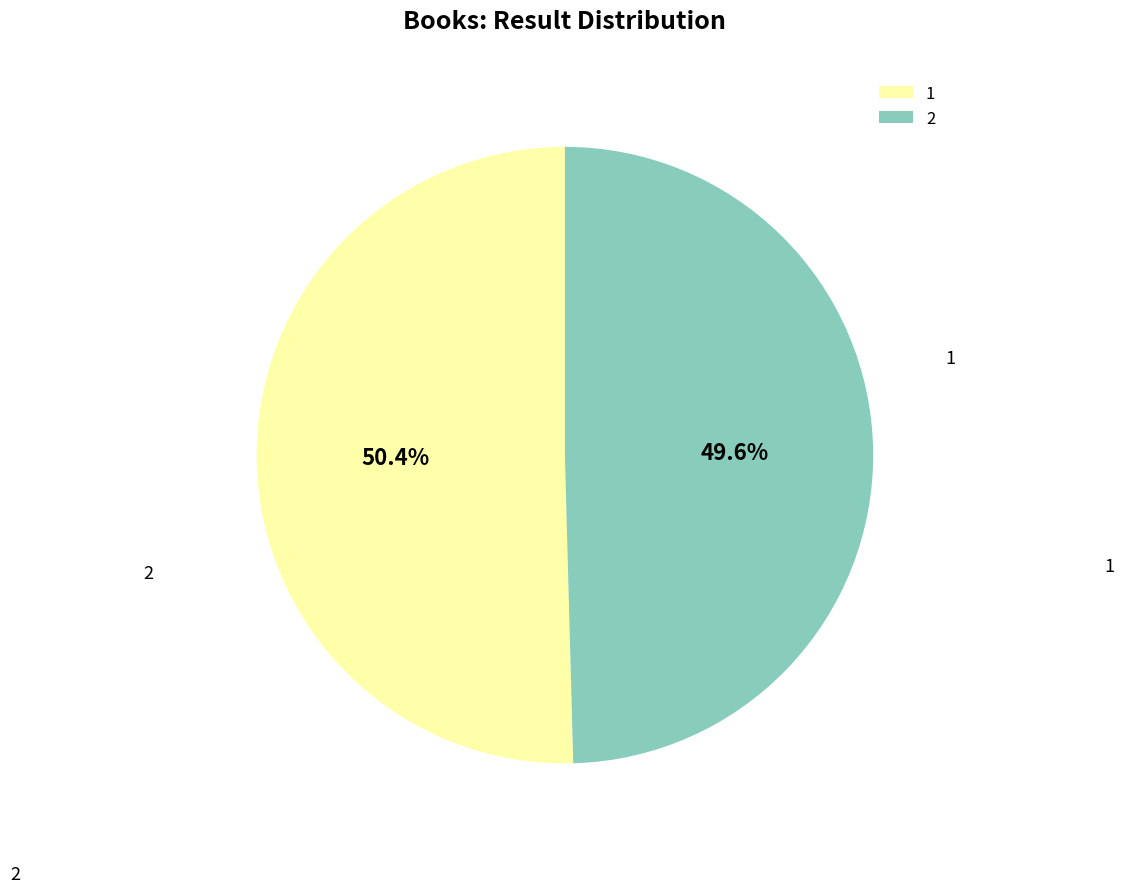

Do 1 and 2 together represent more than half of the pie?

Yes